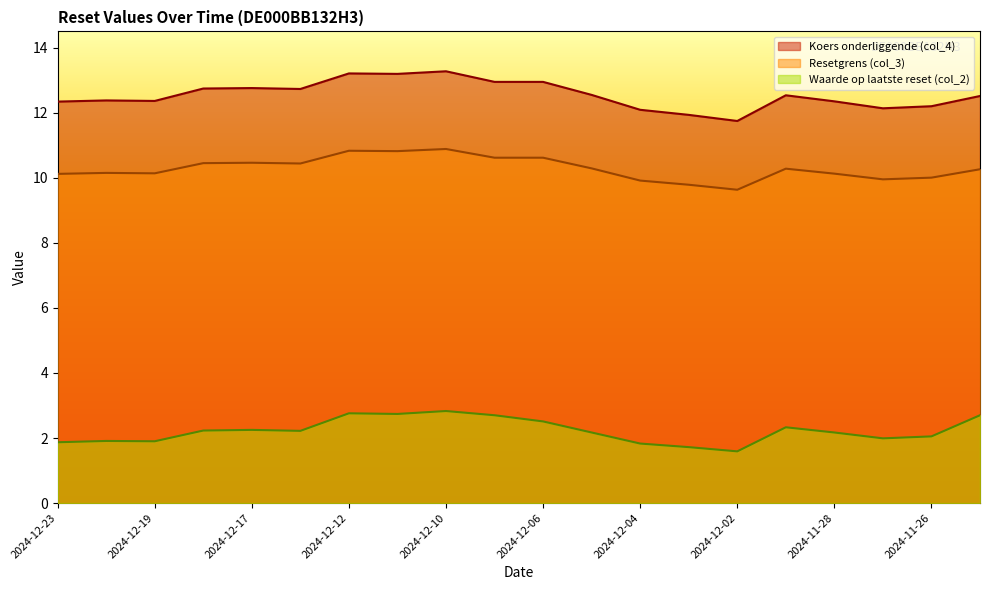

How many data points in Koers onderliggende (col_4) are above 12?

18